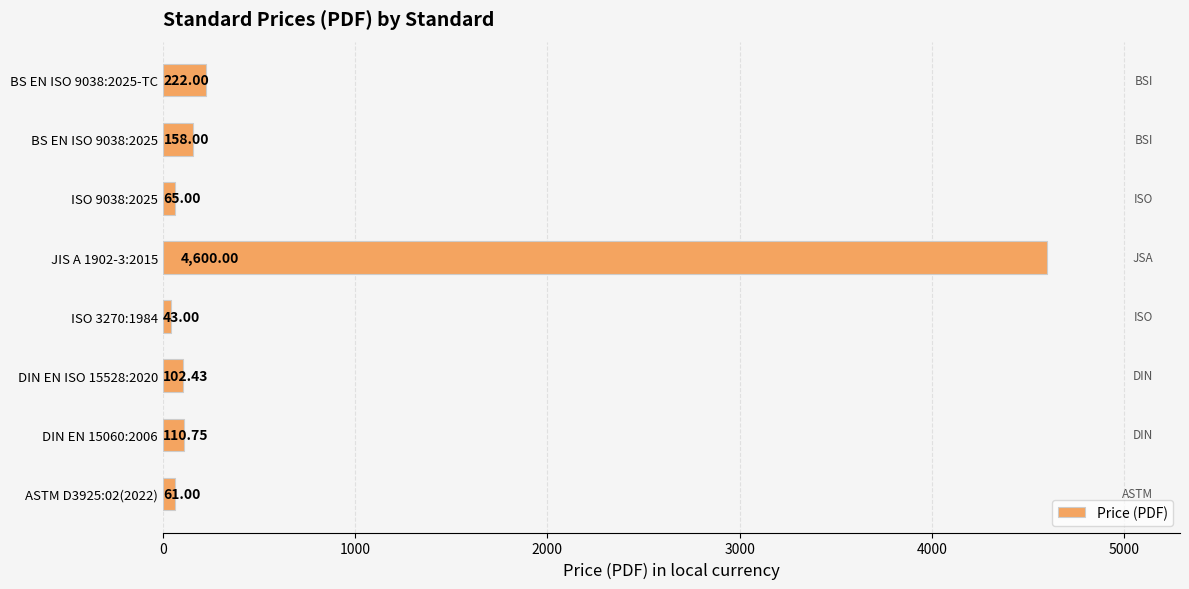

Rank the categories by value from lowest to highest.

ISO 3270:1984, ASTM D3925:02(2022), ISO 9038:2025, DIN EN ISO 15528:2020, DIN EN 15060:2006, BS EN ISO 9038:2025, BS EN ISO 9038:2025-TC, JIS A 1902-3:2015